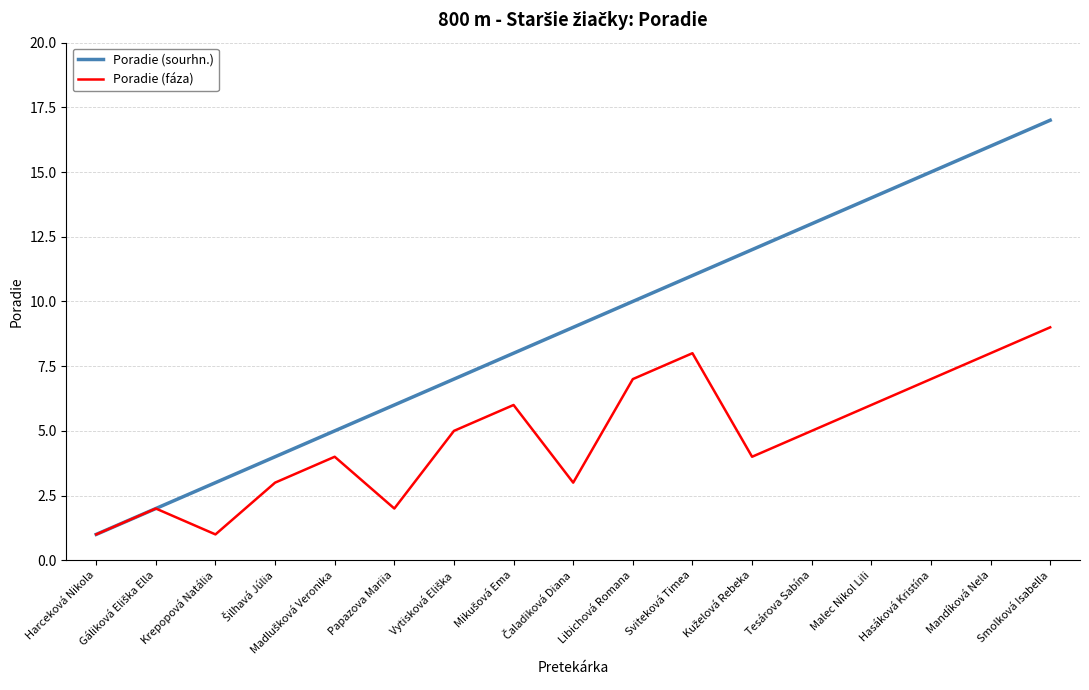

What is the difference between the highest and lowest values at Hasáková Kristína?

8